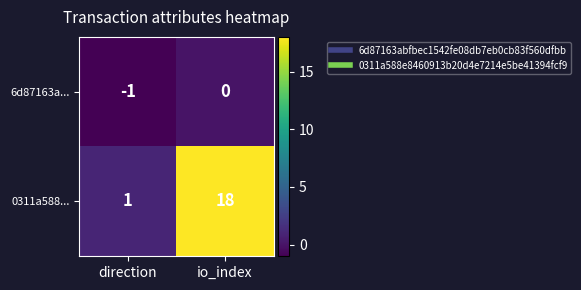

What is the difference between the highest and lowest values at direction?

2